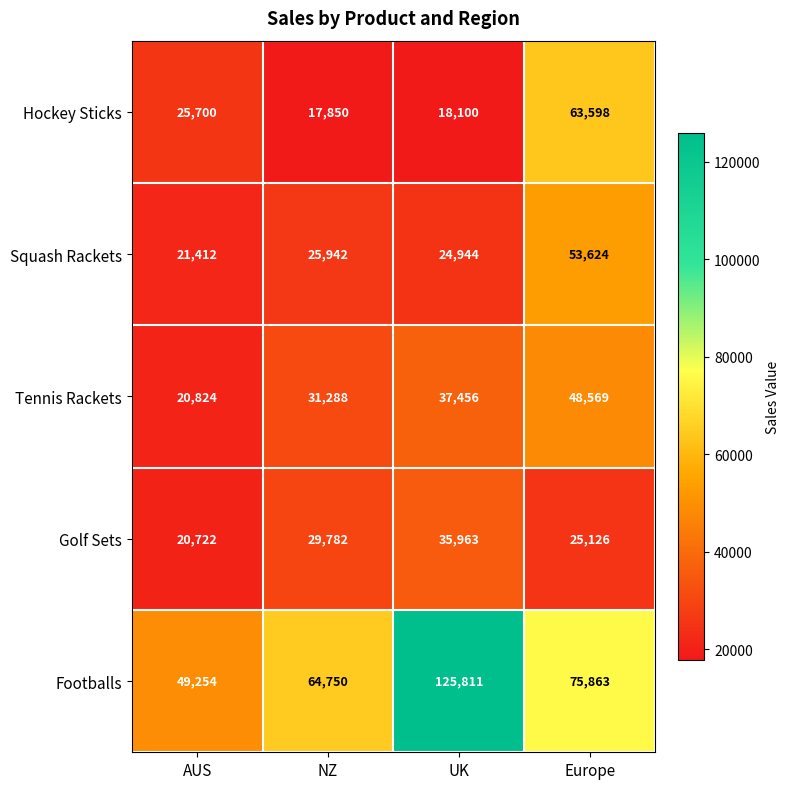

Reading right to left, what are all the values shown in this chart?

Hockey Sticks: Europe=63598	UK=18100	NZ=17850	AUS=25700
Squash Rackets: Europe=53624	UK=24944	NZ=25942	AUS=21412
Tennis Rackets: Europe=48569	UK=37456	NZ=31288	AUS=20824
Golf Sets: Europe=25126	UK=35963	NZ=29782	AUS=20722
Footballs: Europe=75863	UK=125811	NZ=64750	AUS=49254